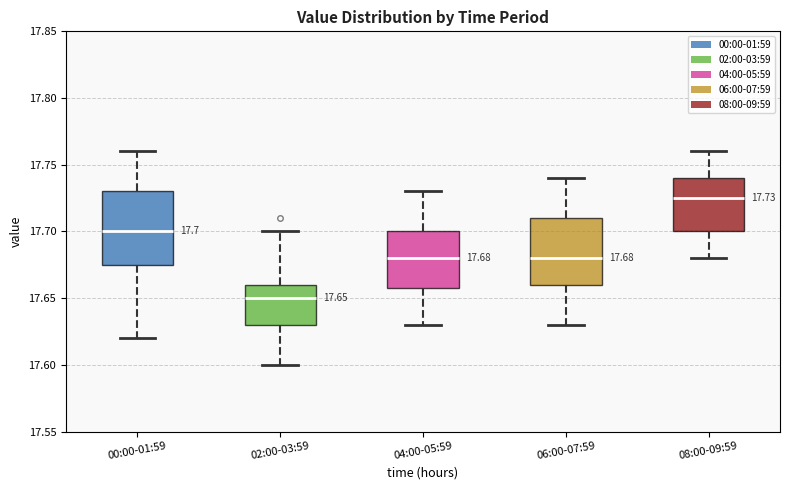

Which box's median line is the lowest?

02:00-03:59